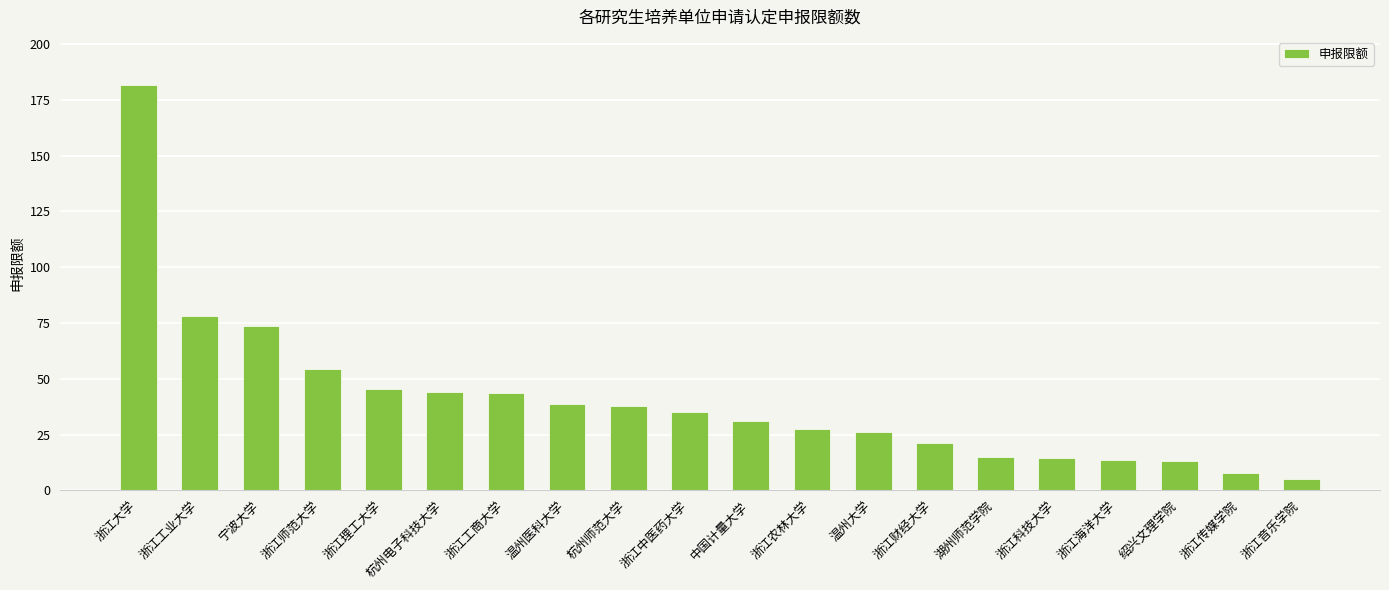

Are the bars grouped side by side (vs. stacked)?

No